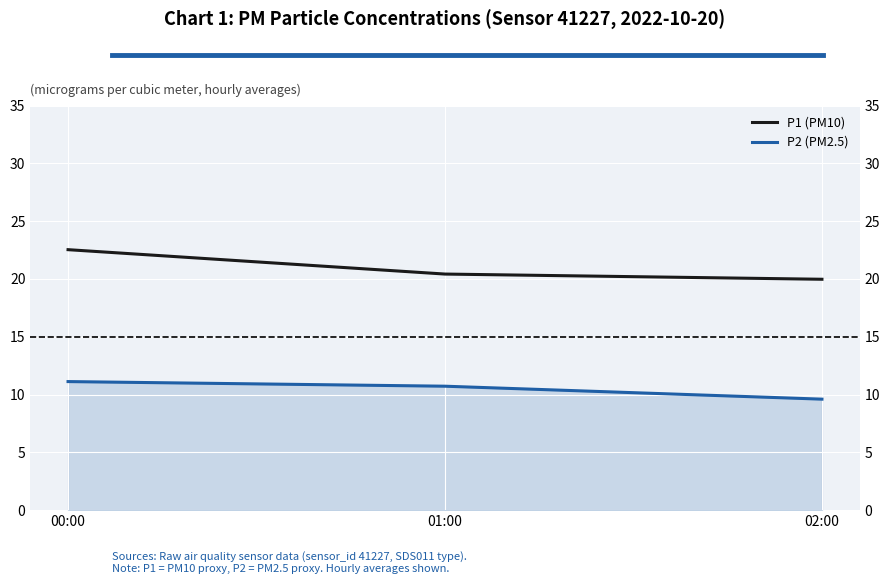

What is the approximate value of P2 (PM2.5) at 01:00?

10.7